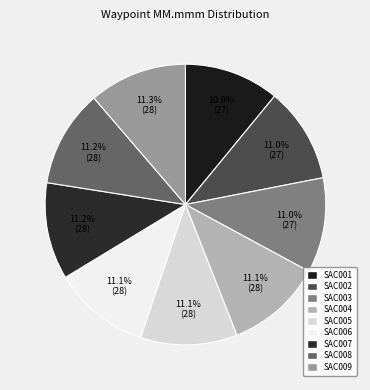

Does SAC004 represent more than half of the total?

No